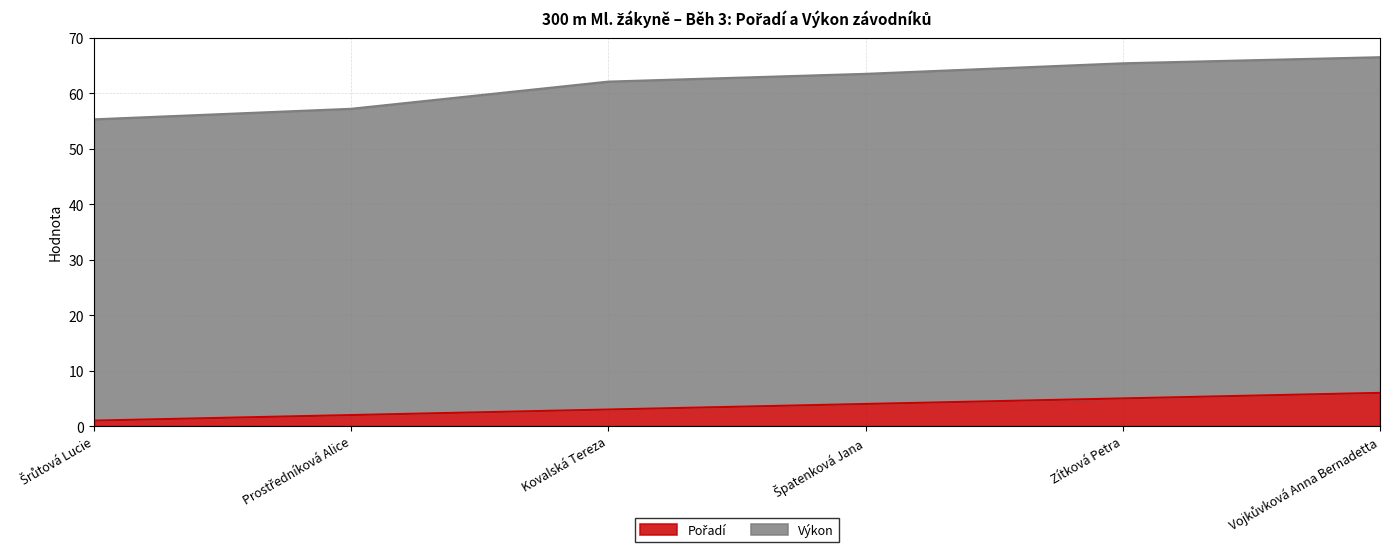

True or false: Výkon and Pořadí intersect in this chart.

False